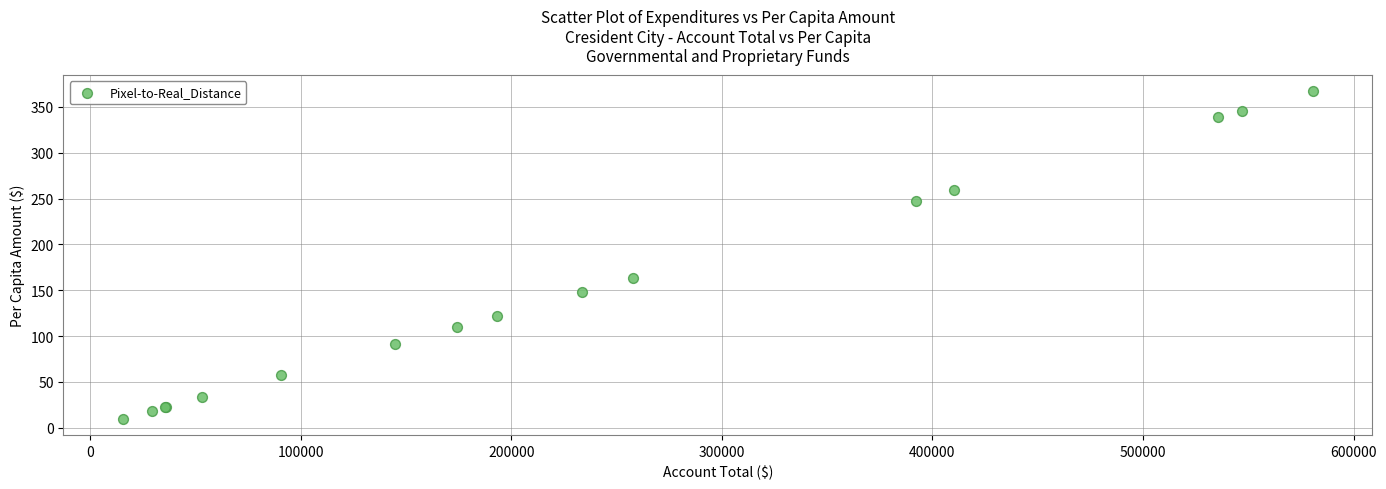

What Y value in the scatter plot is closest to 188?

162.8